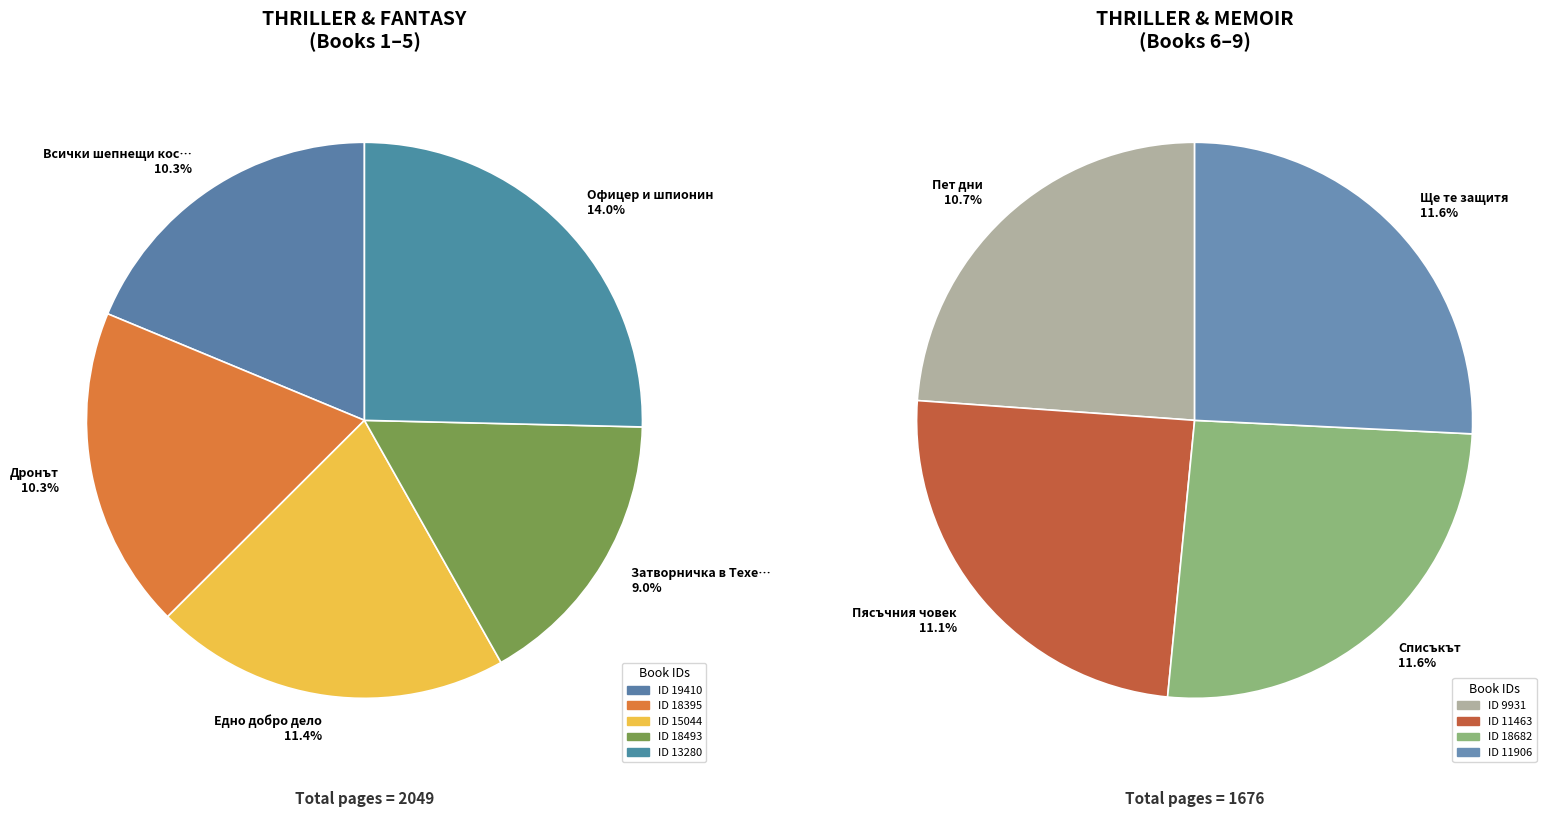

To the nearest percent, what percentage of the pie is 18493?

9%